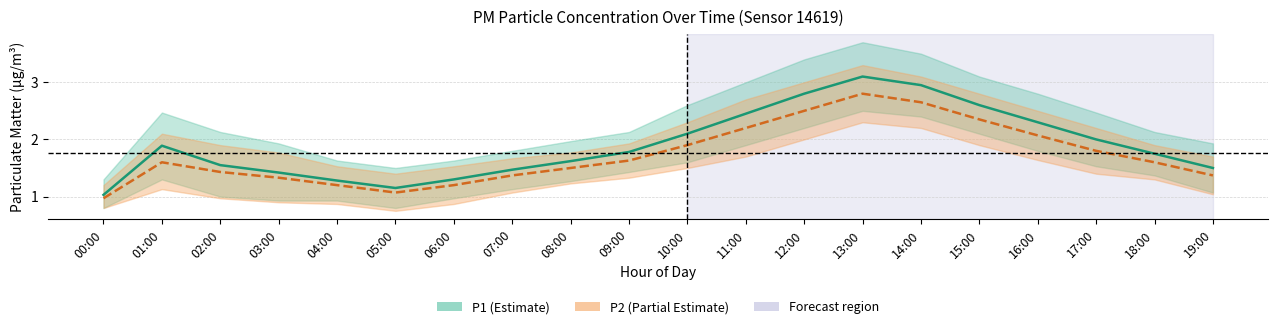

What is the average value of the P1 series?

1.9